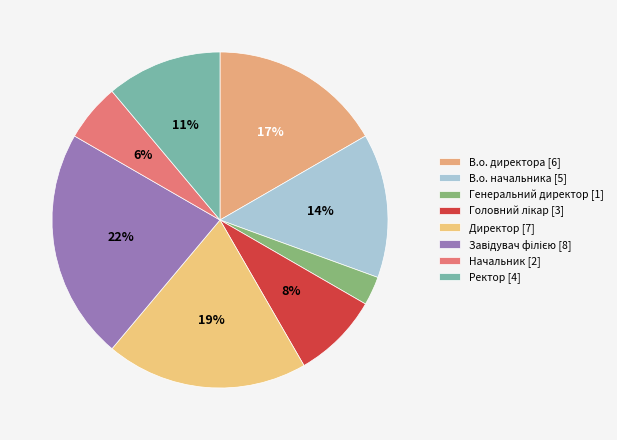

Approximately how many times larger is the value at Ректор compared to Головний лікар?

1.3